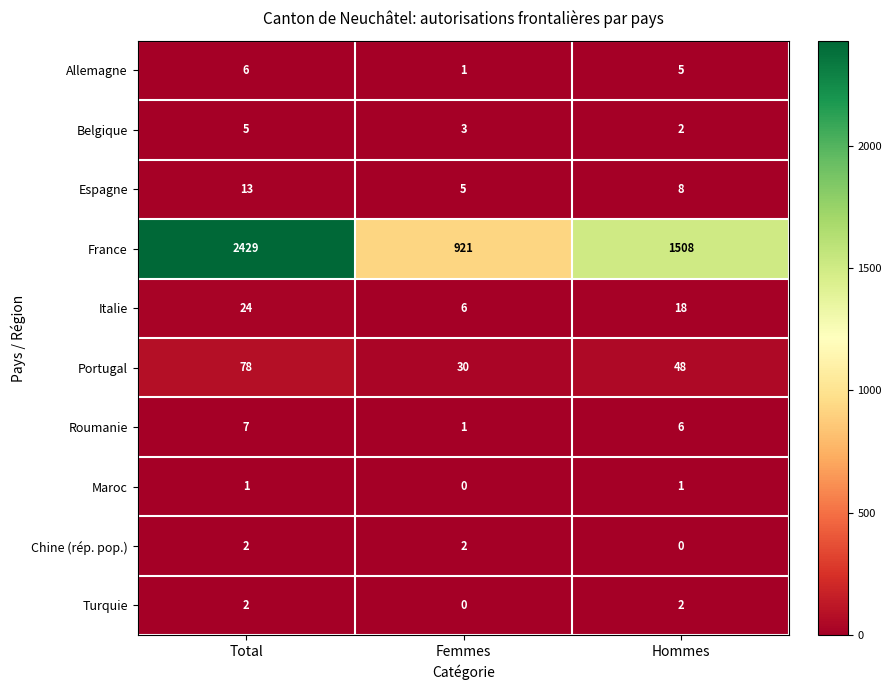

Which label corresponds to the largest value in the chart?

Total